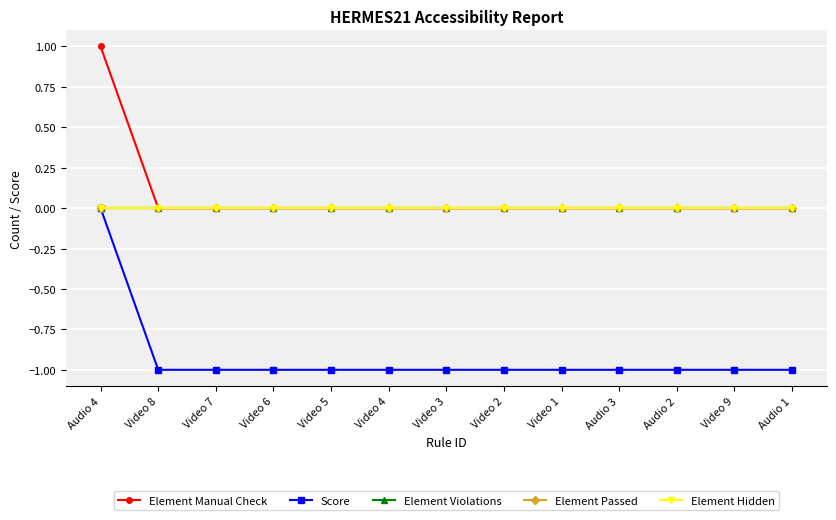

True or false: Element Hidden and Score intersect in this chart.

False